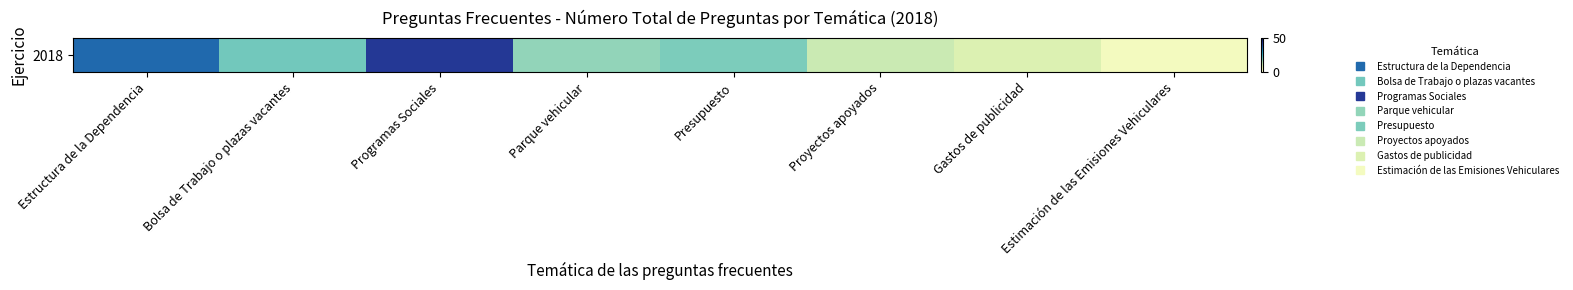

What is the greatest value displayed?

43